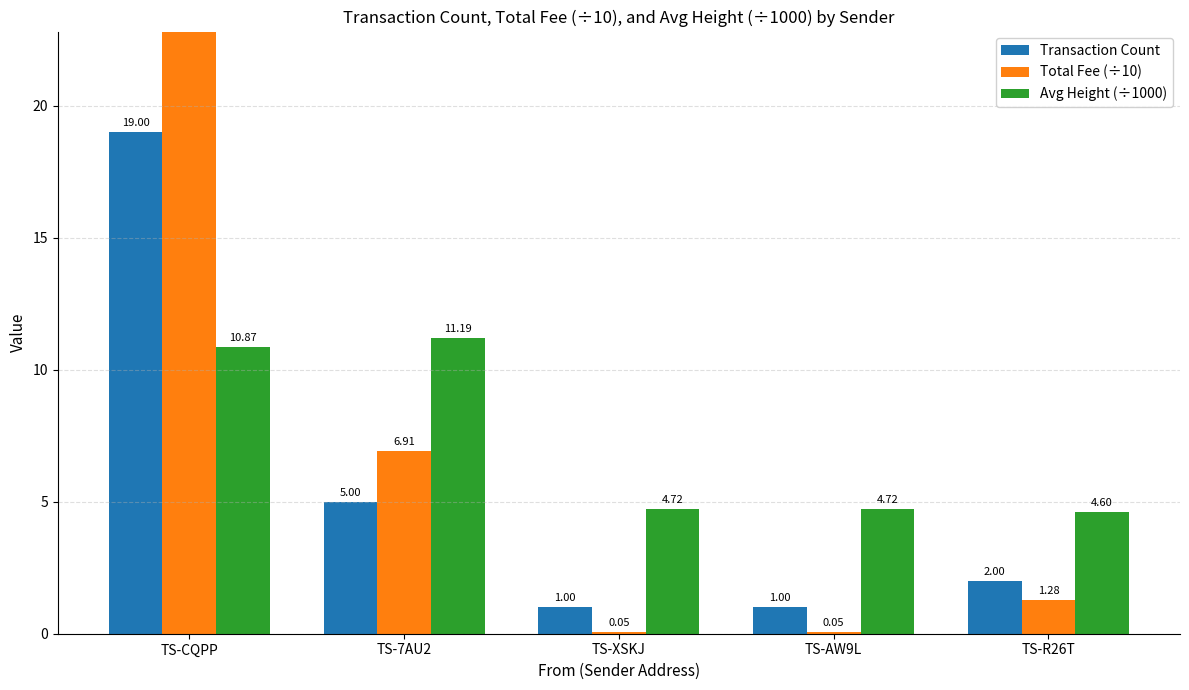

Which series has the largest range (max minus min)?

Total Fee (÷10)